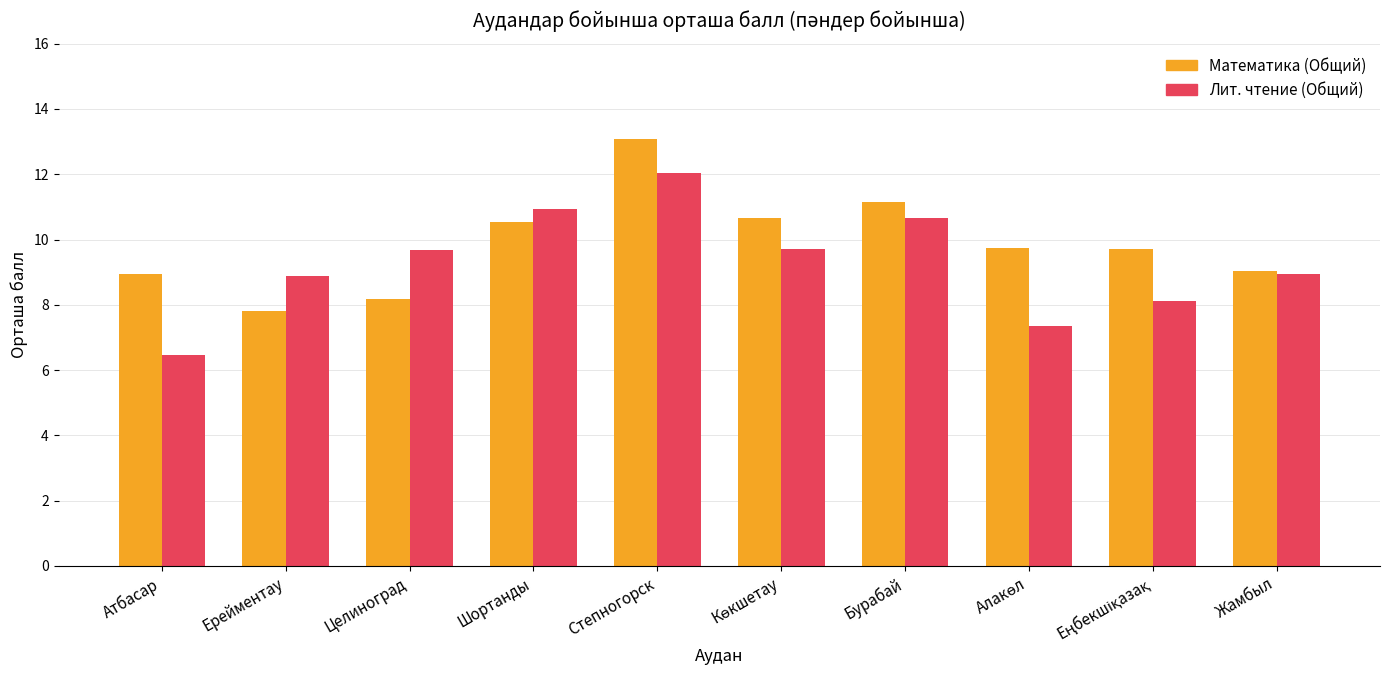

Reading right to left, transcribe all the data shown in this chart.

Математика (Общий): 9.0	9.7	9.7	11.2	10.7	13.1	10.5	8.2	7.8	9.0
Лит. чтение (Общий): 8.9	8.1	7.3	10.7	9.7	12.0	10.9	9.7	8.9	6.5